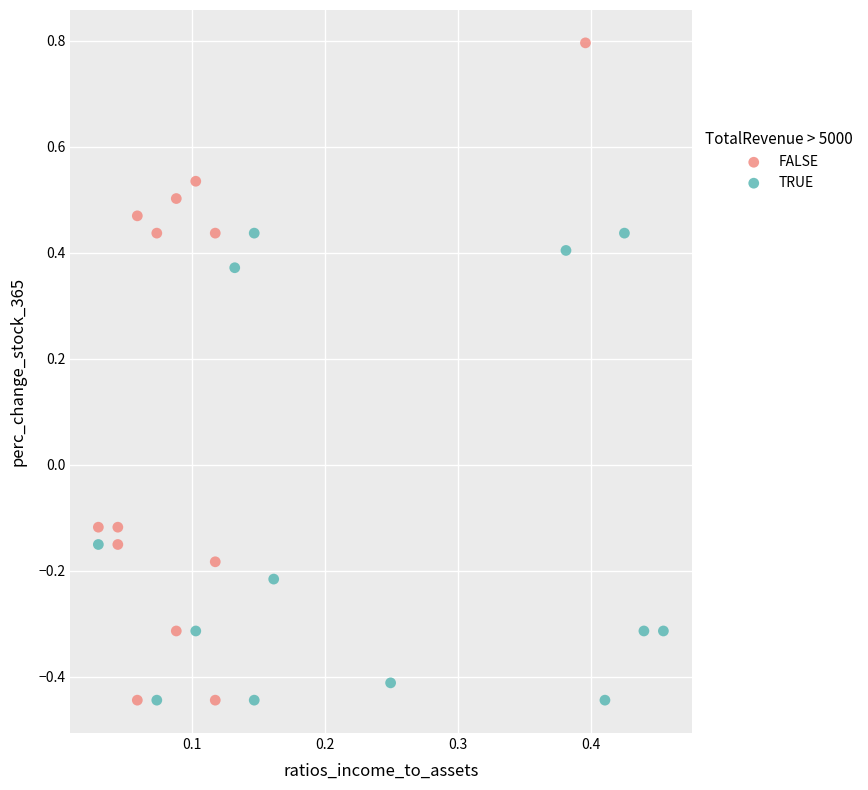

Which series has the largest Y range (max minus min)?

FALSE